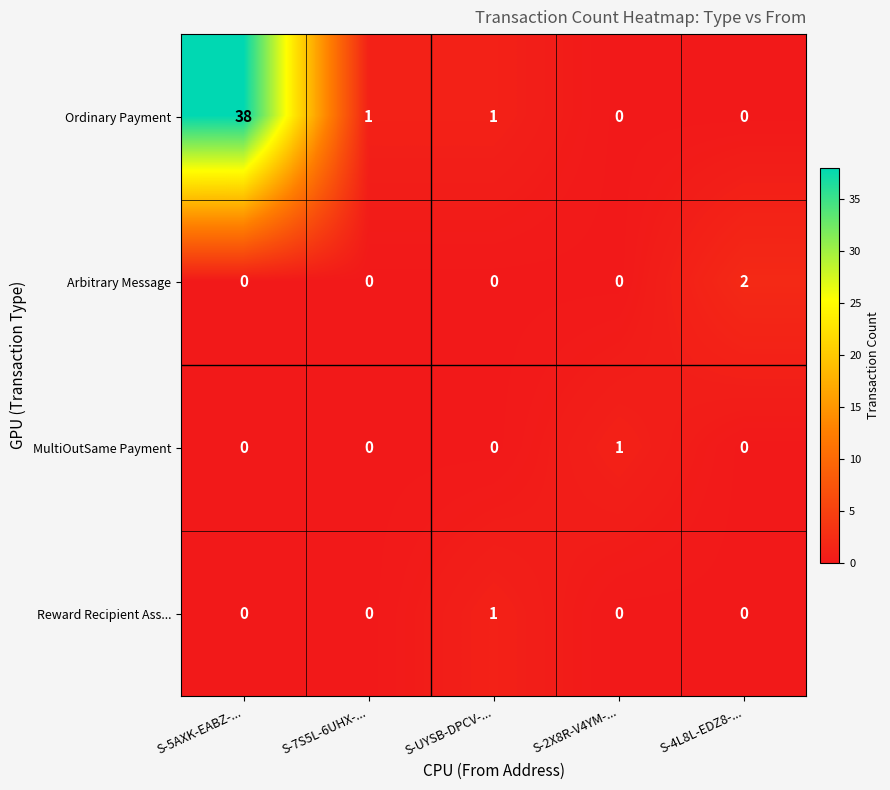

Which category has the highest value across all series?

S-5AXK-EABZ-...